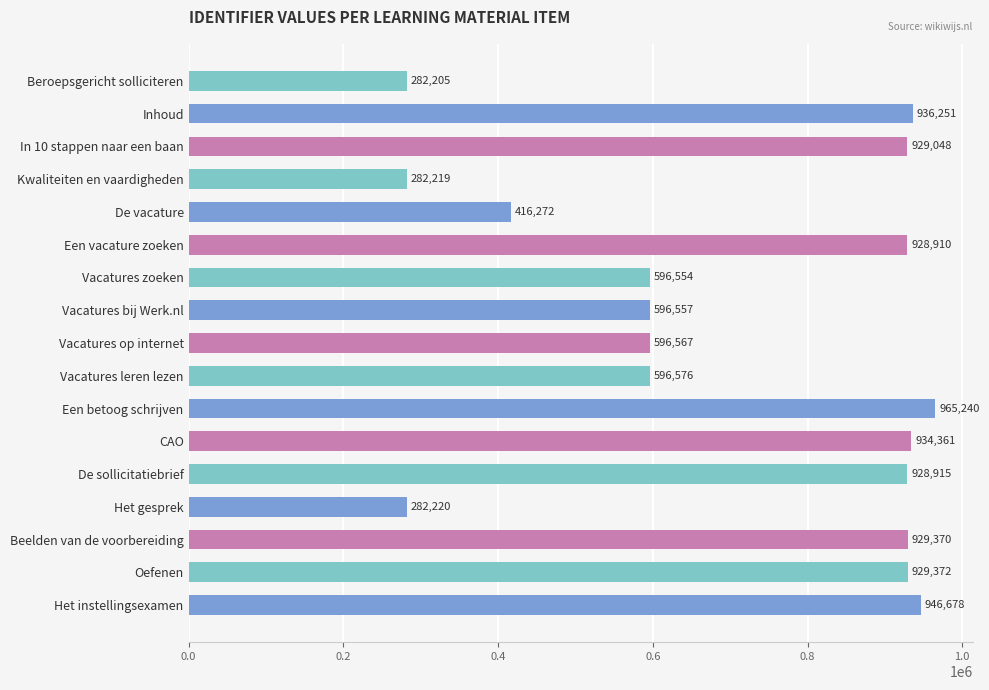

What is the minimum value shown in the chart?

282205